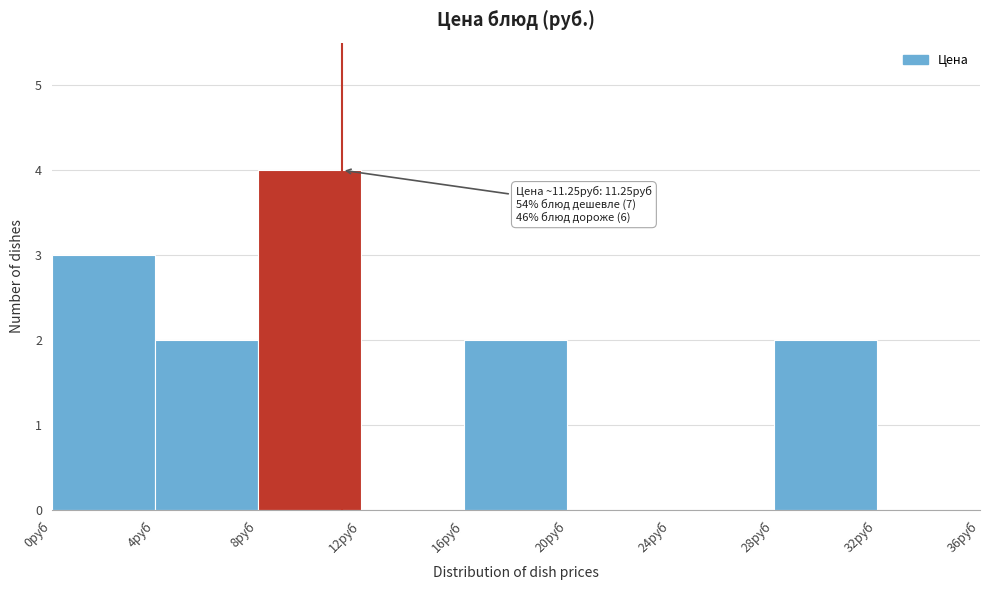

Over which range of the x-axis is the bar tallest?

8 to 12